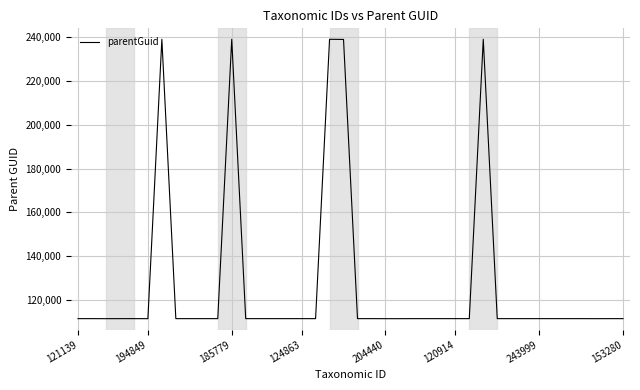

What is the minimum value shown in the chart?

111437